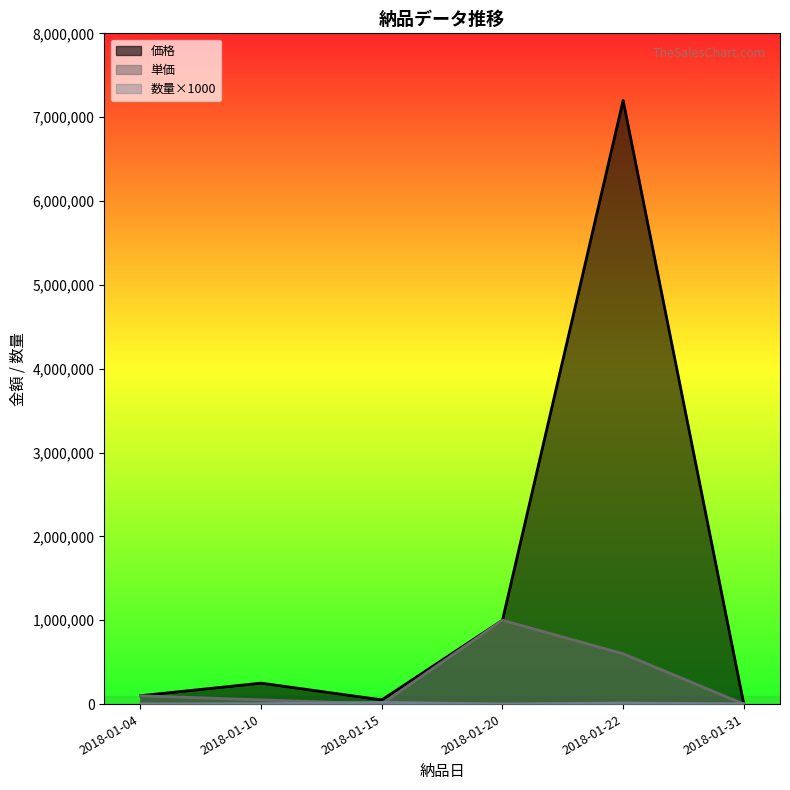

In 単価, how many points are lower than both neighbors (excluding endpoints)?

1